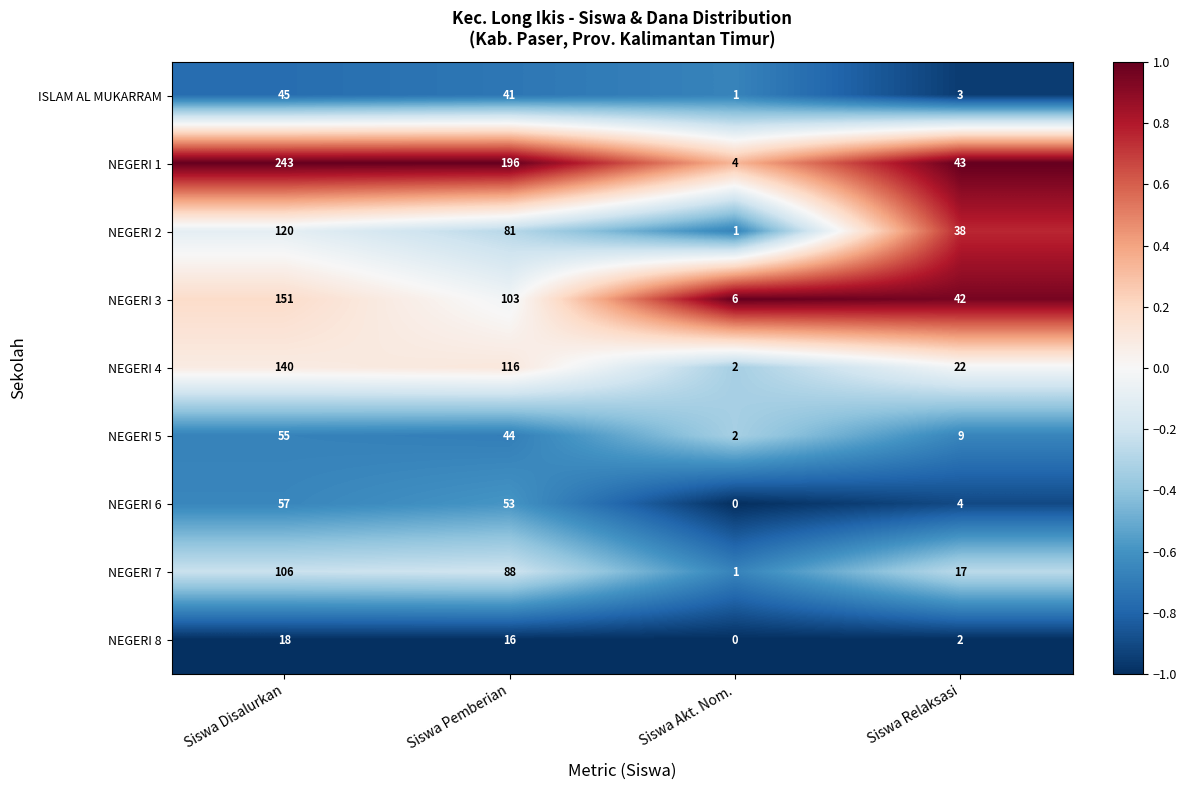

List the series in order of their peak value, lowest first.

NEGERI 8, ISLAM AL MUKARRAM, NEGERI 5, NEGERI 6, NEGERI 7, NEGERI 2, NEGERI 4, NEGERI 3, NEGERI 1